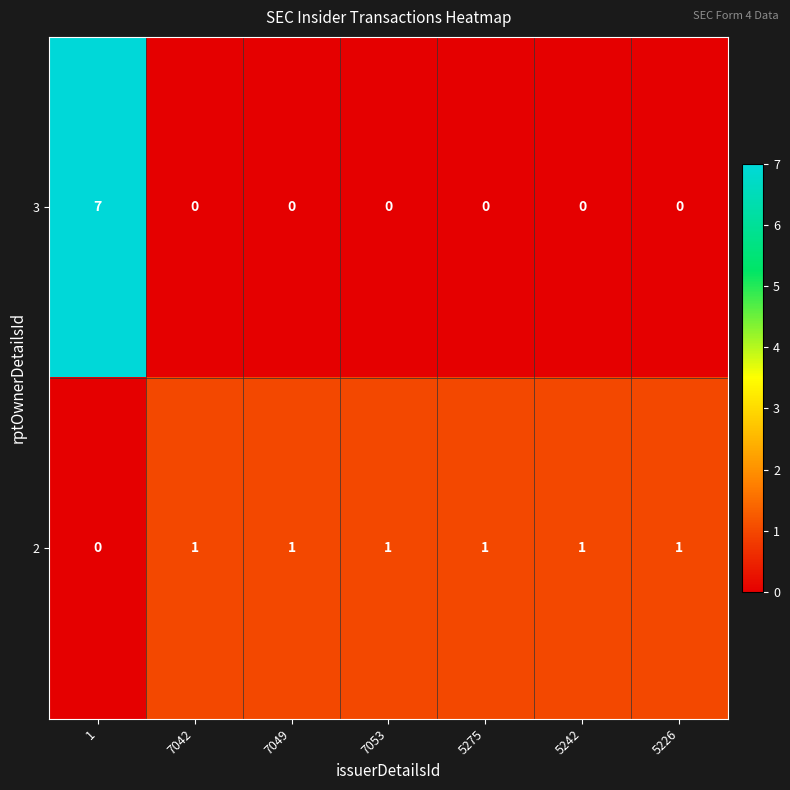

The value of 2 at 5226 is 1. True or false?

True